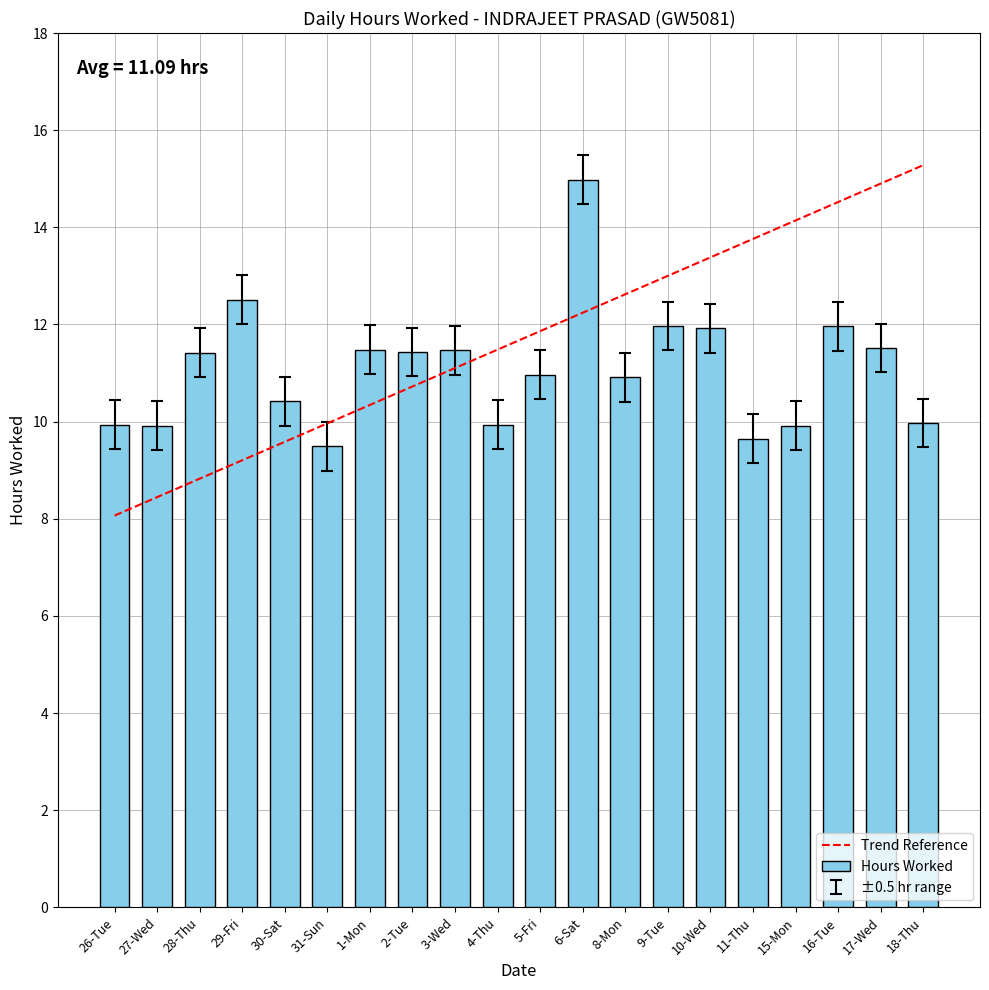

Reading left to right, what are all the values shown in this chart?

Trend Reference: 8.1	8.4	8.8	9.2	9.6	10.0	10.3	10.7	11.1	11.5	11.9	12.2	12.6	13.0	13.4	13.8	14.1	14.5	14.9	15.3
Hours Worked: 9.9	9.9	11.4	12.5	10.4	9.5	11.5	11.4	11.5	9.9	11.0	15.0	10.9	12.0	11.9	9.7	9.9	12.0	11.5	10.0